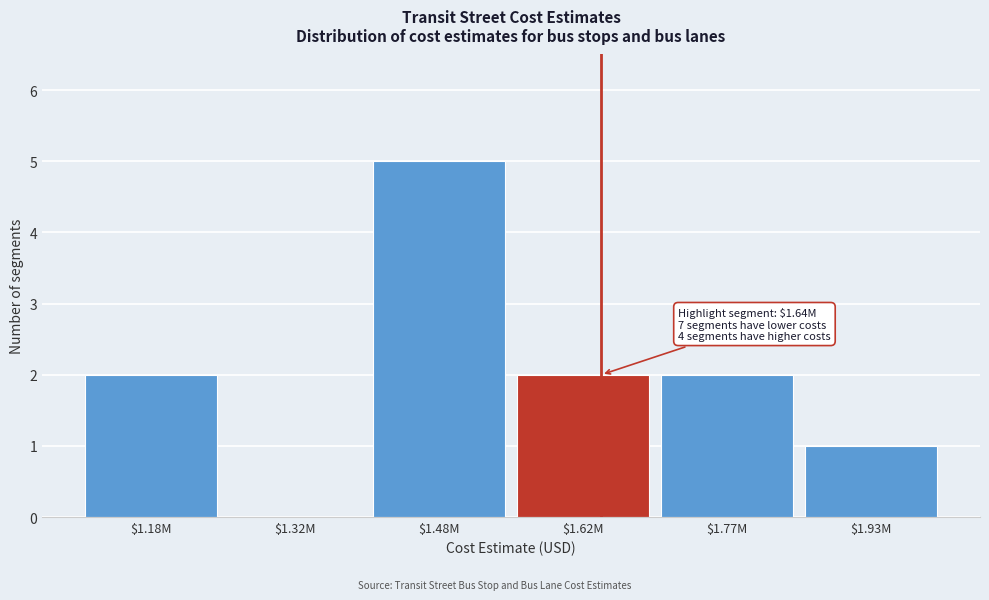

Which category has the highest value across all series?

$1.48M